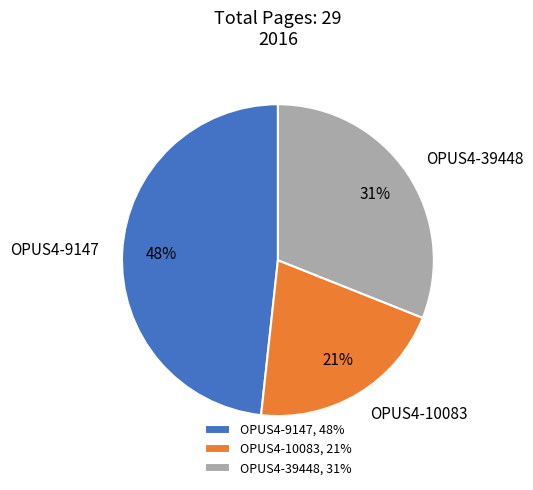

How many segments does this pie chart have?

3